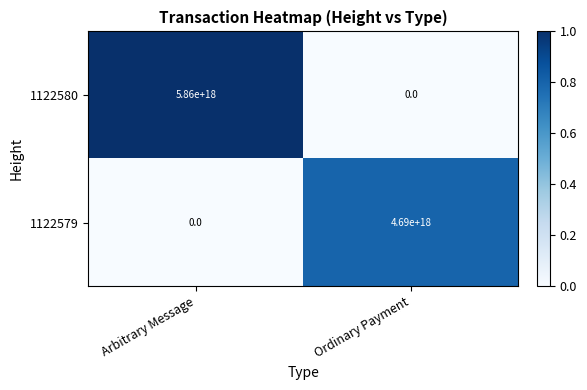

At which label does 1122580 reach its peak?

Arbitrary Message